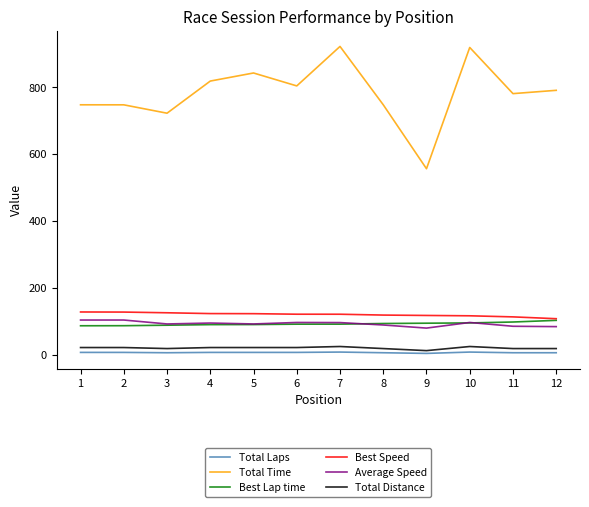

How many lines are shown in the chart?

6